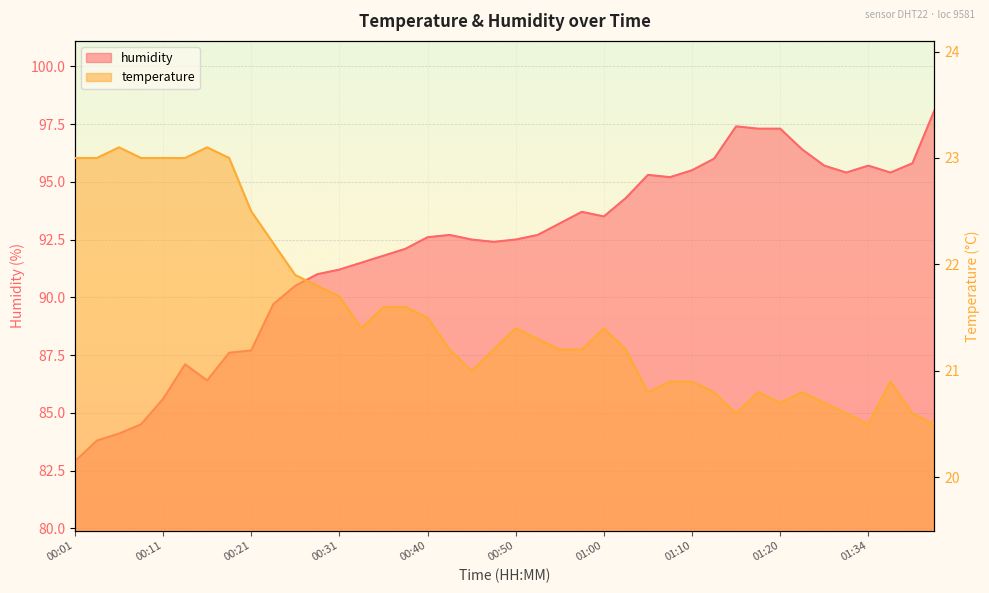

Read the humidity value at 00:04.

83.8